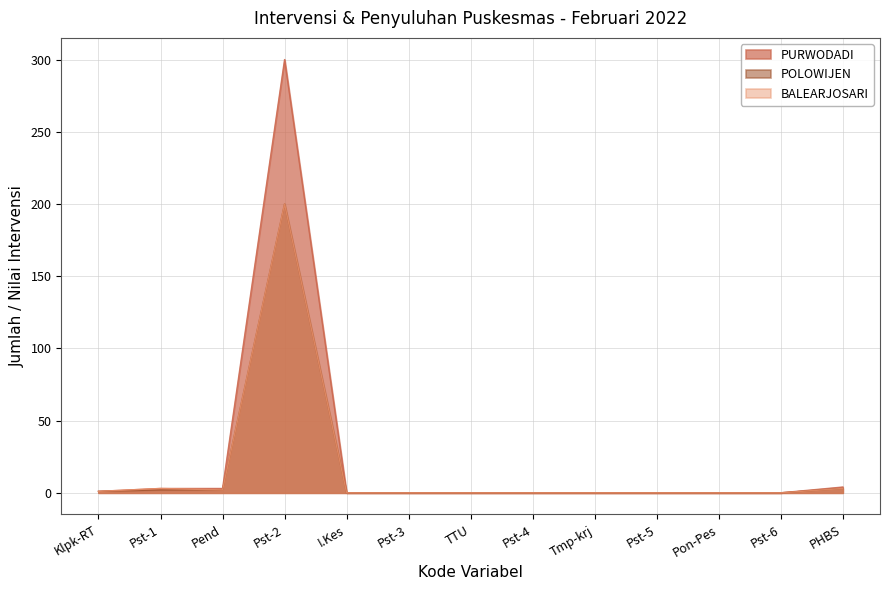

What value does the POLOWIJEN series have at Pst-2?

200